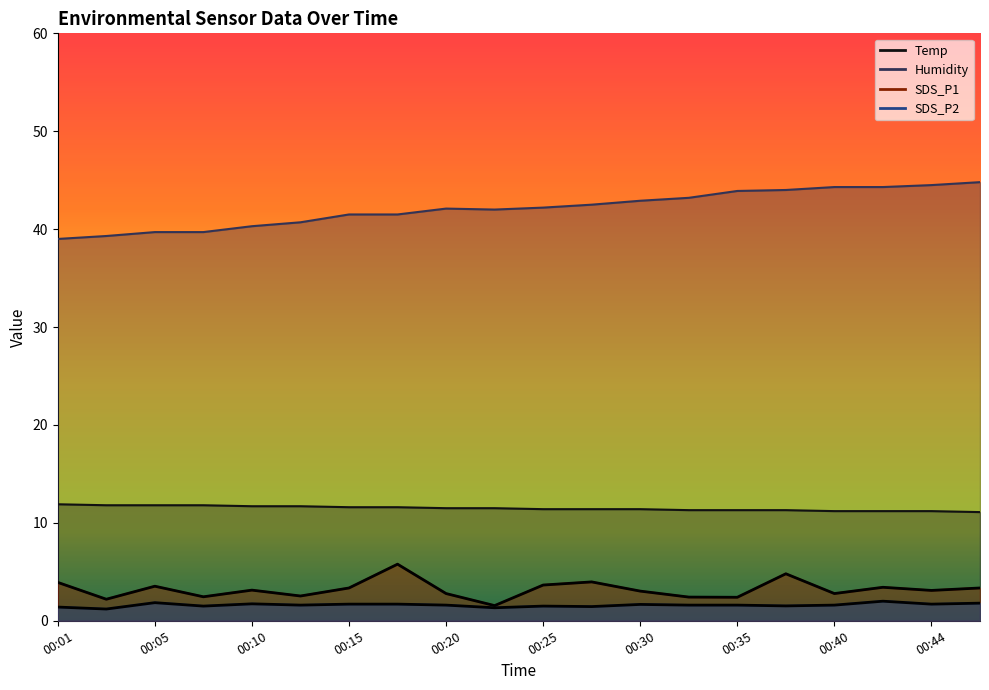

How many data points in Humidity are above 42?

11